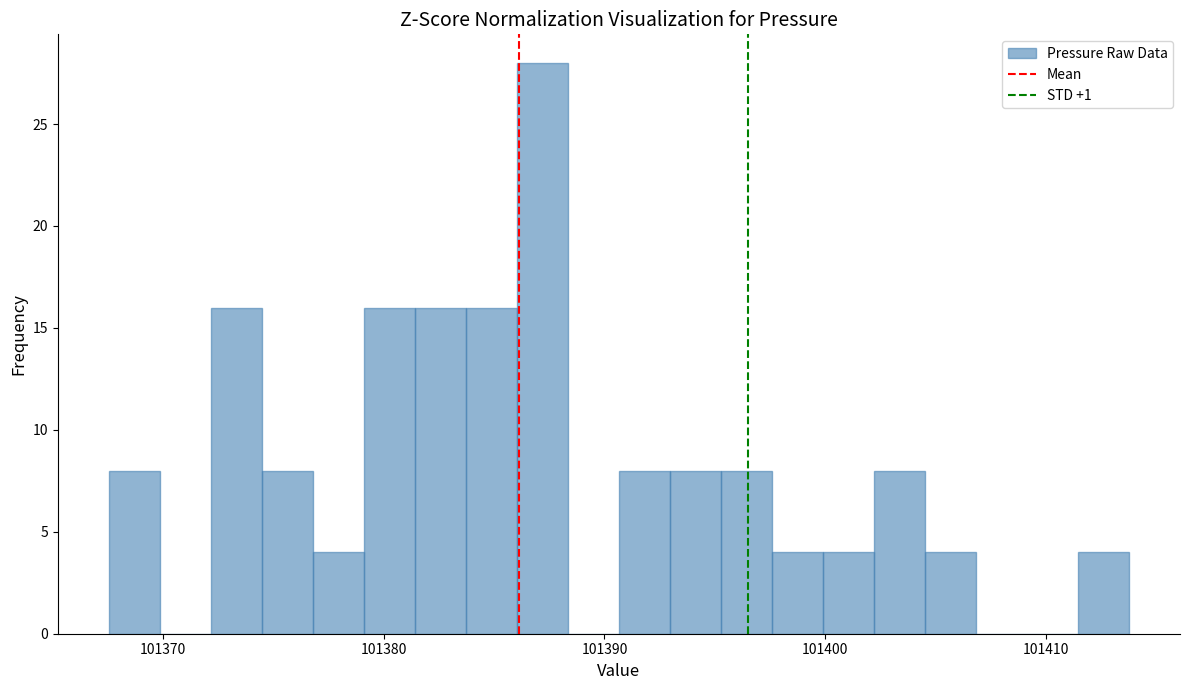

Around what value on the x-axis is the tallest bar? Give the approximate position of its centre, as read against the axis.

101387